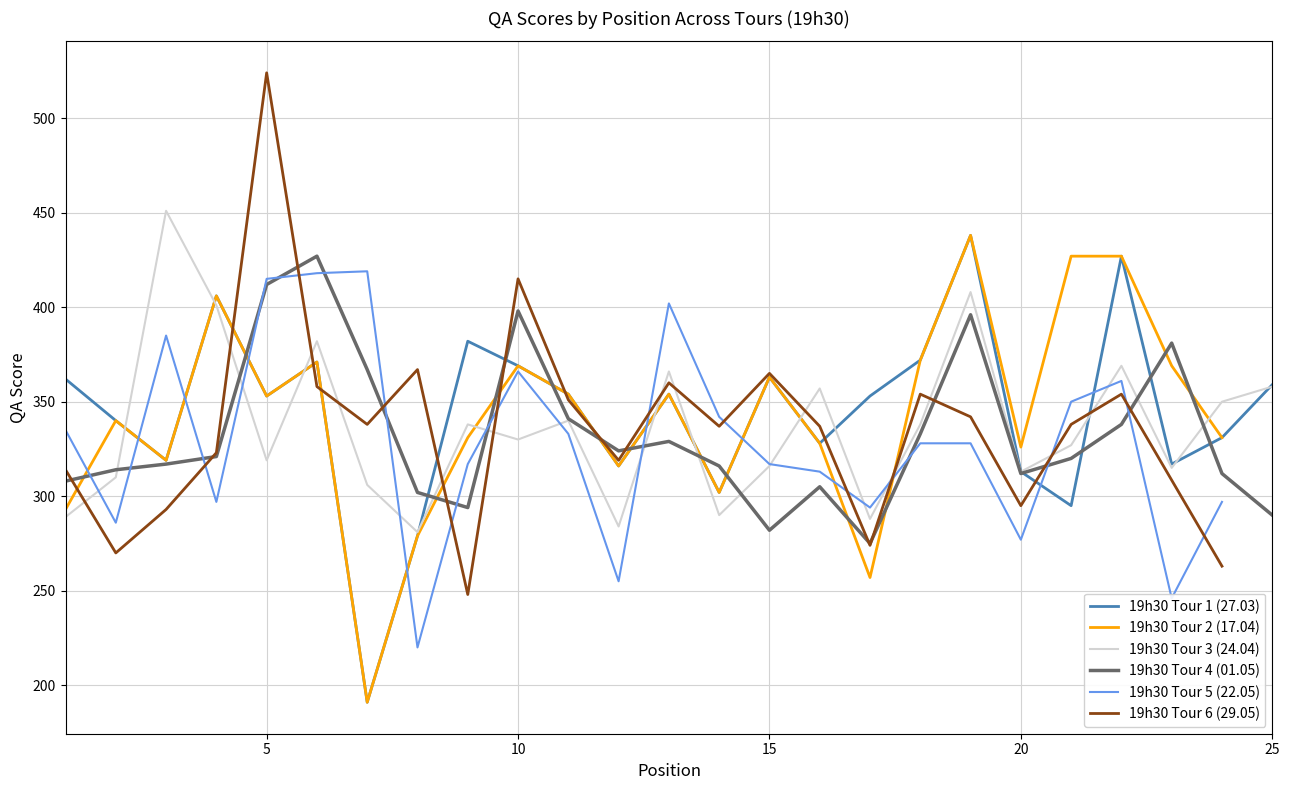

Which has a higher value, 12 or 1?

1